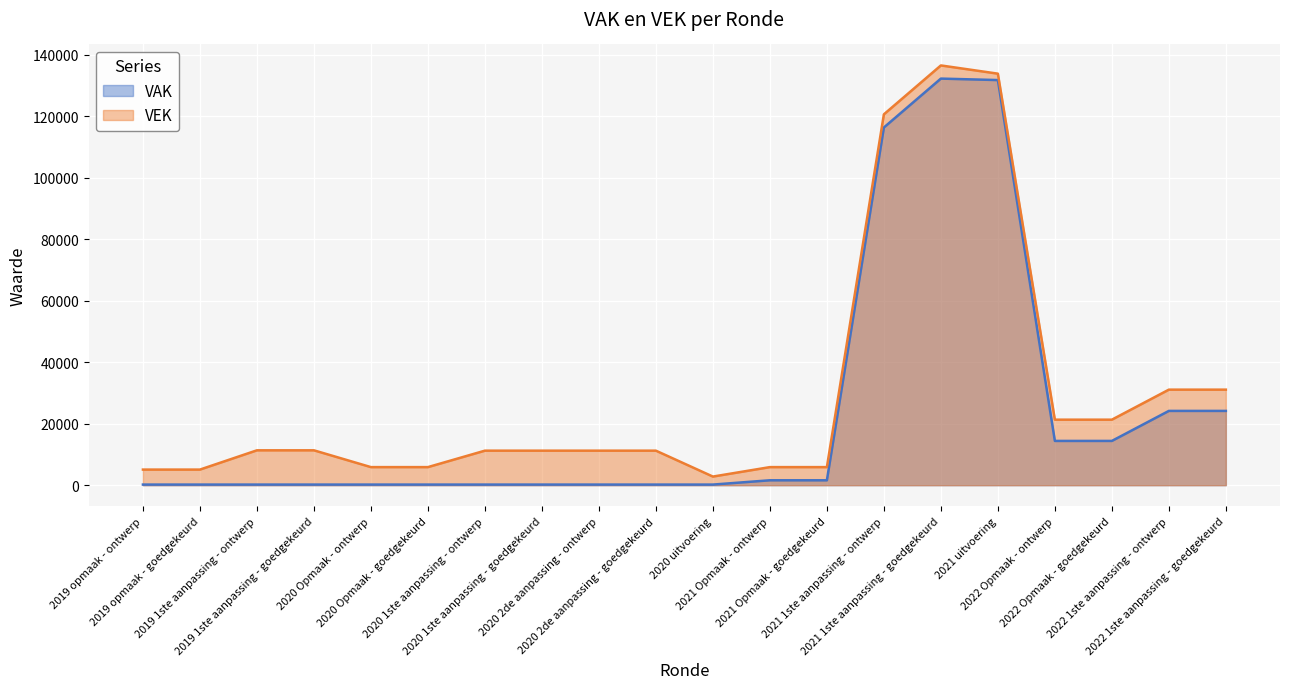

The value of VAK at 2021 Opmaak - ontwerp is 608. True or false?

False